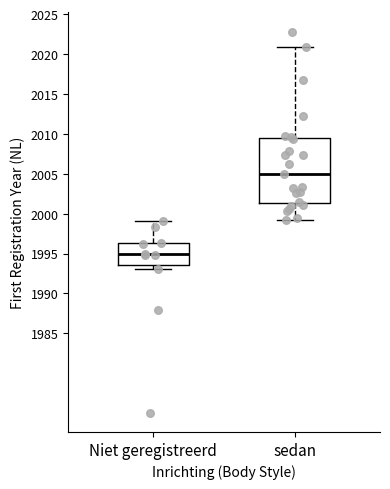

Reading left to right, transcribe this box plot: for each box, give where its median line is, the range the box spans, and where its two whiskers end, as read against the y-axis. The values are not printed on the chart, so give them approximately, as read against the axis.

Niet geregistreerd: median 1995.0, box 1993.5 to 1996.5, whiskers 1993.0 to 1999.0
sedan: median 2005.0, box 2001.5 to 2009.5, whiskers 1999.0 to 2021.0